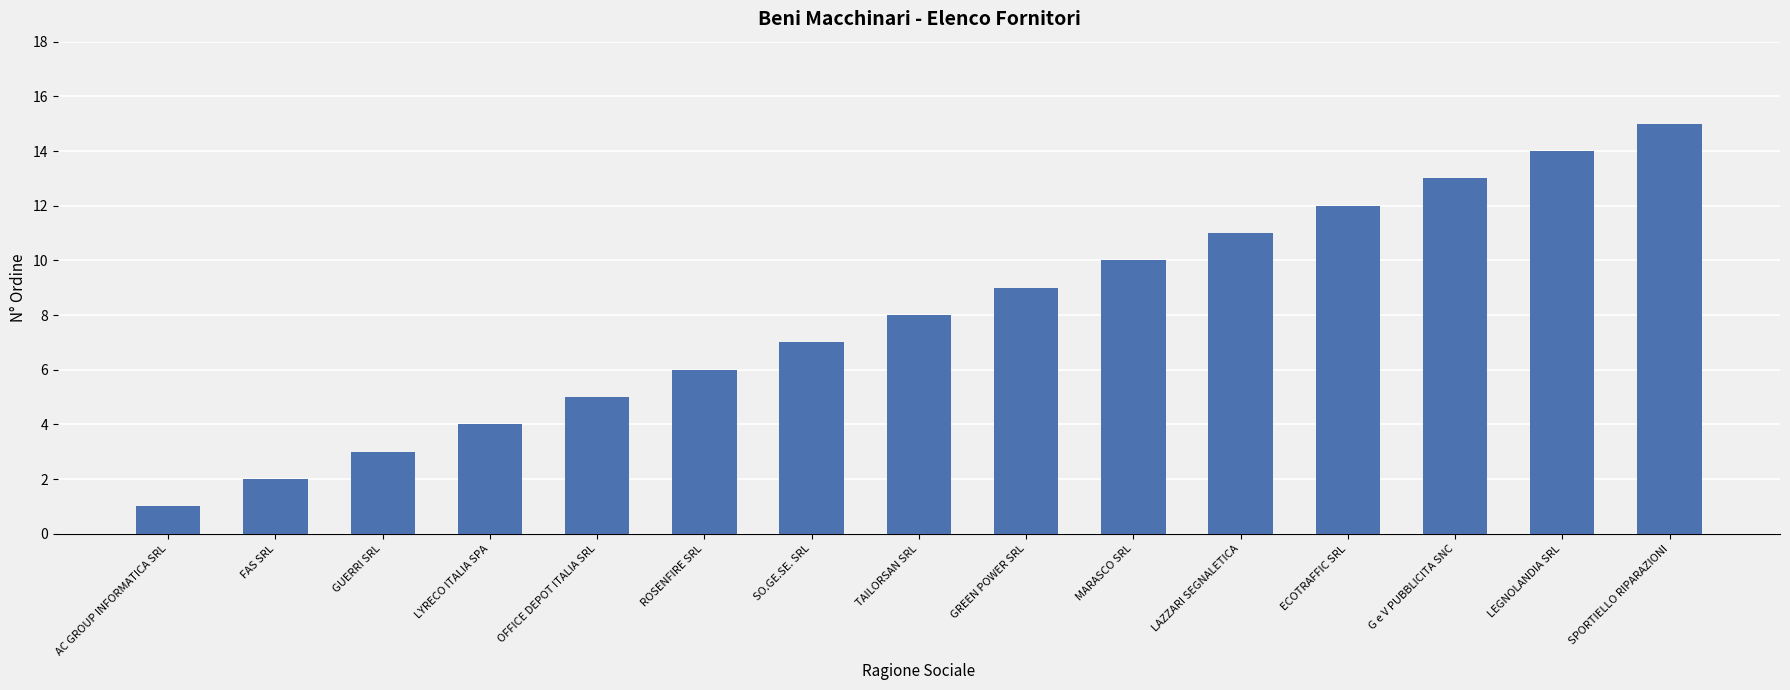

Reading right to left, what are all the values shown in this chart?

SPORTIELLO RIPARAZIONI=15	LEGNOLANDIA SRL=14	G e V PUBBLICITA SNC=13	ECOTRAFFIC SRL=12	LAZZARI SEGNALETICA=11	MARASCO SRL=10	GREEN POWER SRL=9	TAILORSAN SRL=8	SO.GE.SE. SRL=7	ROSENFIRE SRL=6	OFFICE DEPOT ITALIA SRL=5	LYRECO ITALIA SPA=4	GUERRI SRL=3	FAS SRL=2	AC GROUP INFORMATICA SRL=1